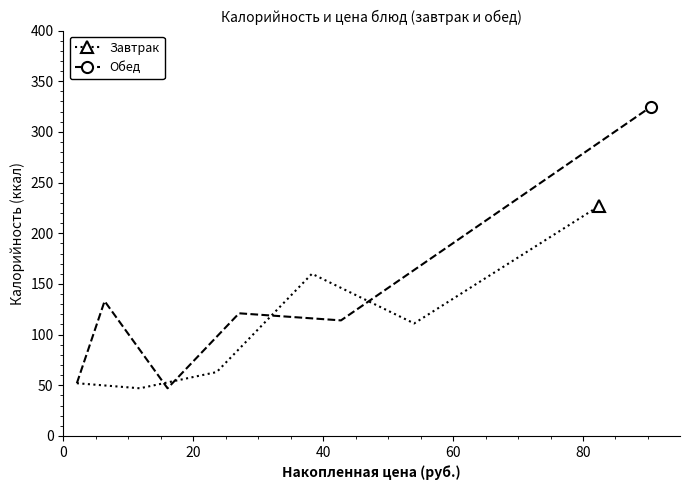

What is the value of the Завтрак point at the 5th from the left?

111